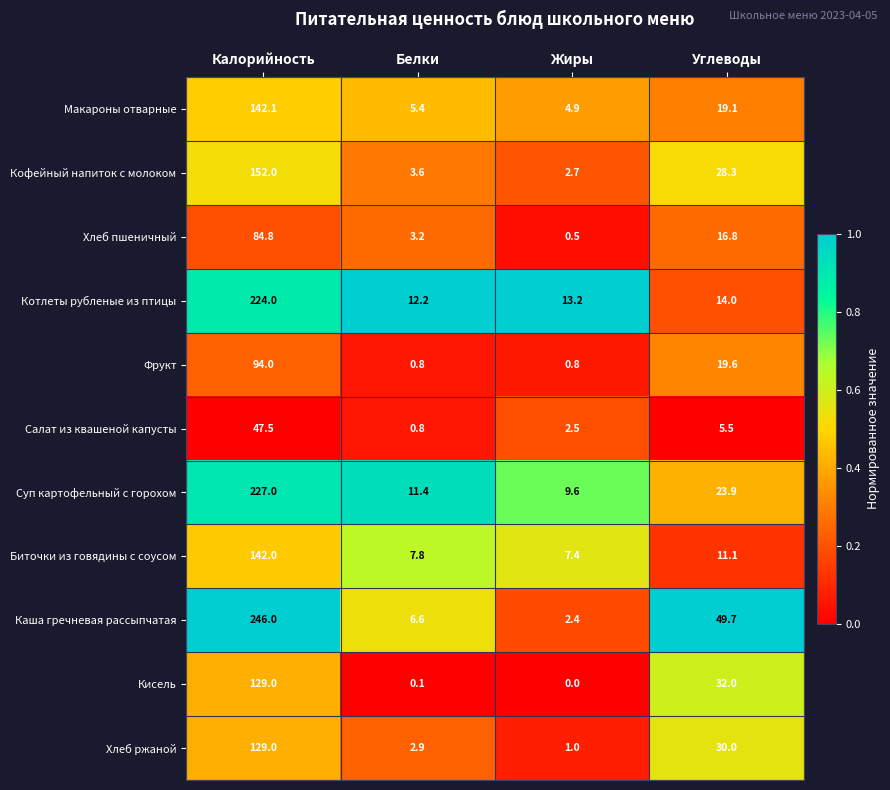

What is the difference between the Хлеб ржаной values at Углеводы and Калорийность?

99.0